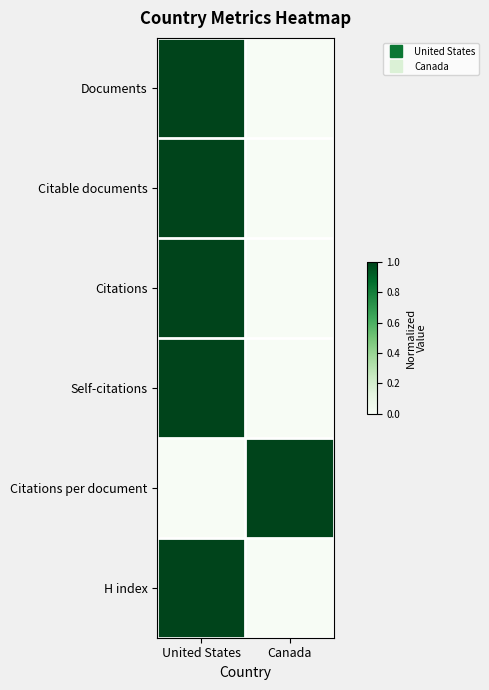

What is the total value across all series at United States?

5